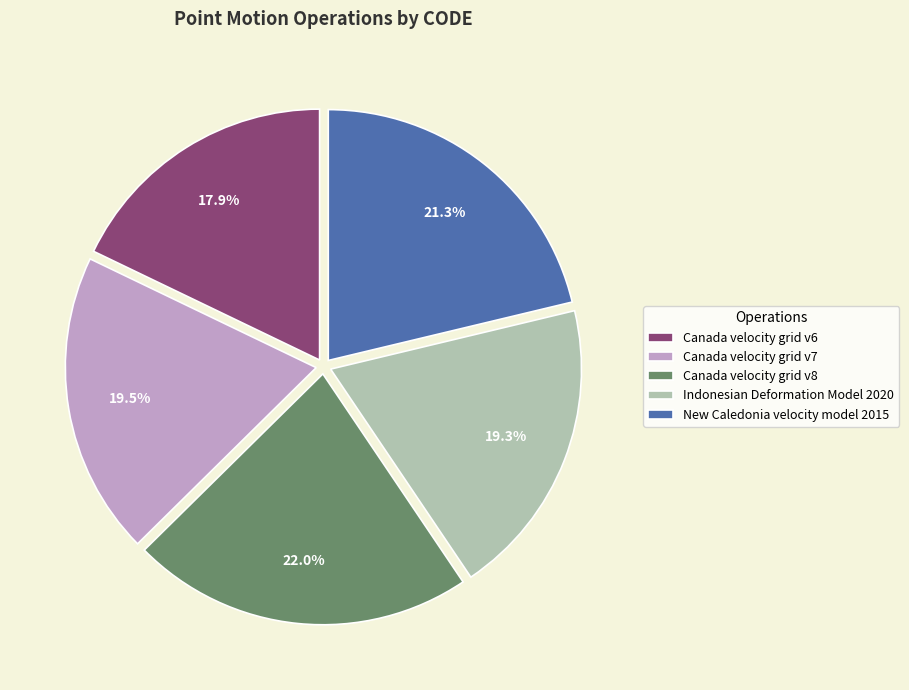

What is the largest slice in the pie chart?

Canada velocity grid v8